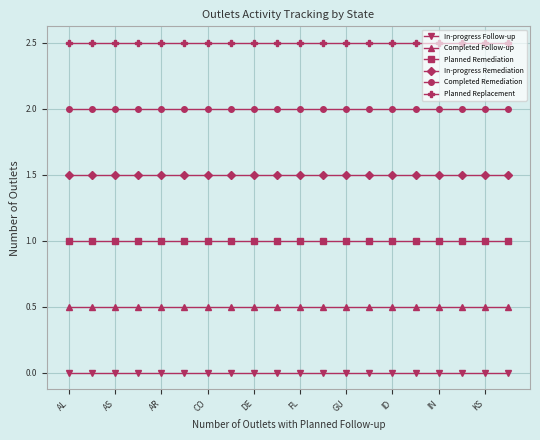

True or false: In-progress Follow-up and Completed Follow-up cross at least once.

False